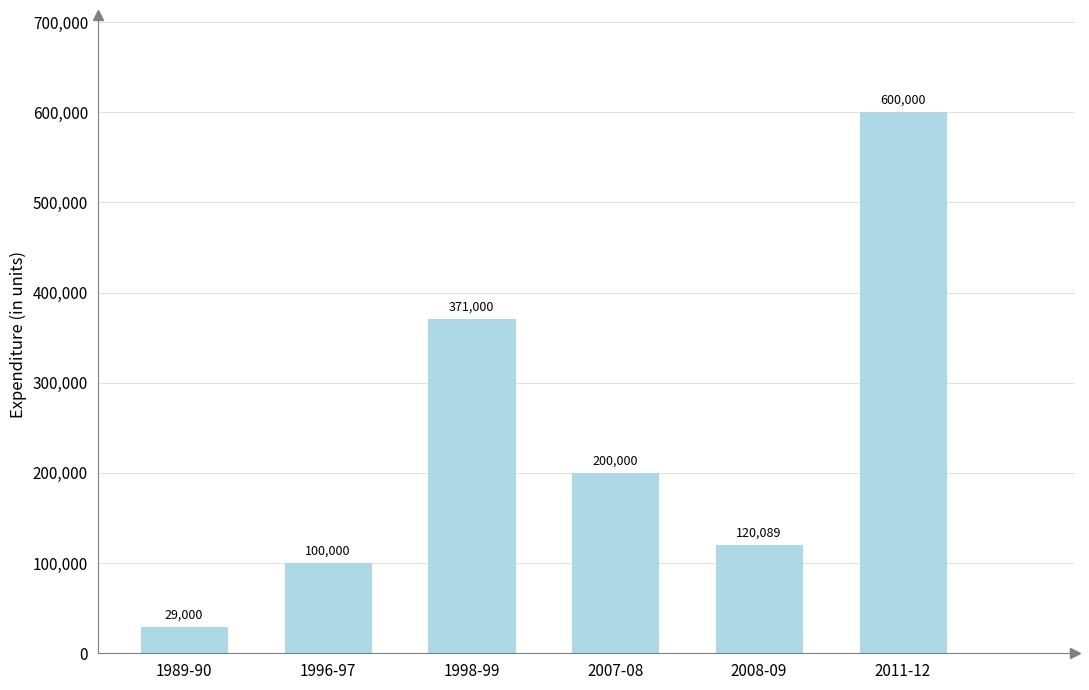

What is the sum of all values?

1420089